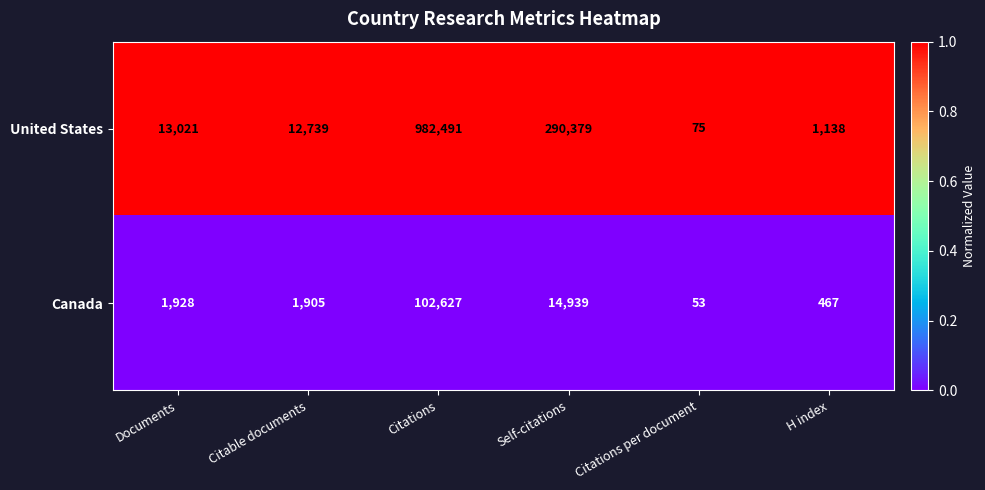

True or false: United States has a value of 982491 at Citations.

True